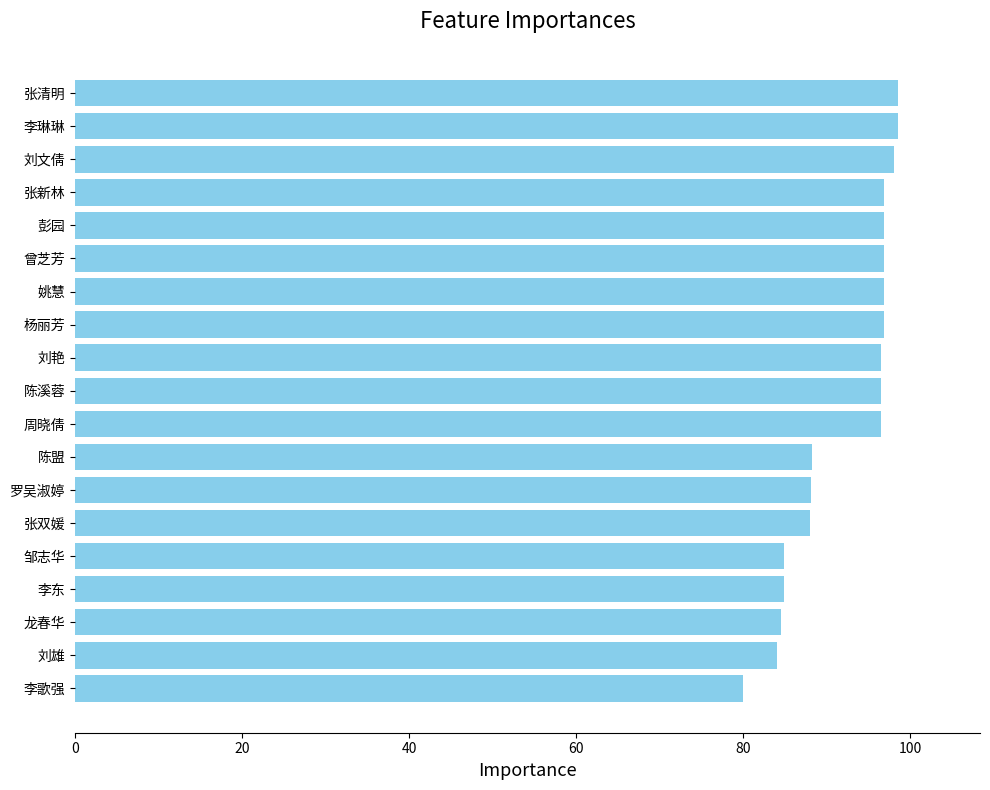

How many data points are less than 96?

8